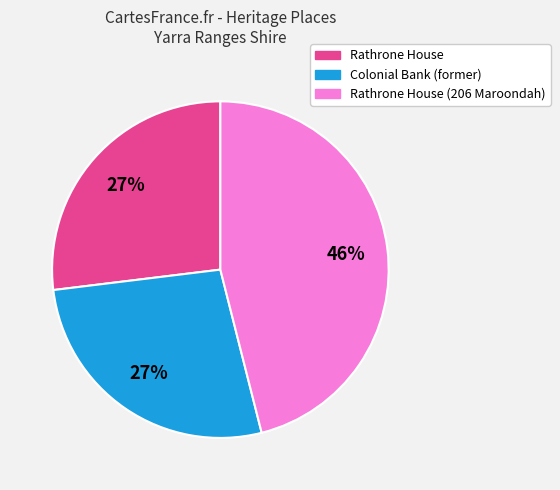

How many segments does this pie chart have?

3